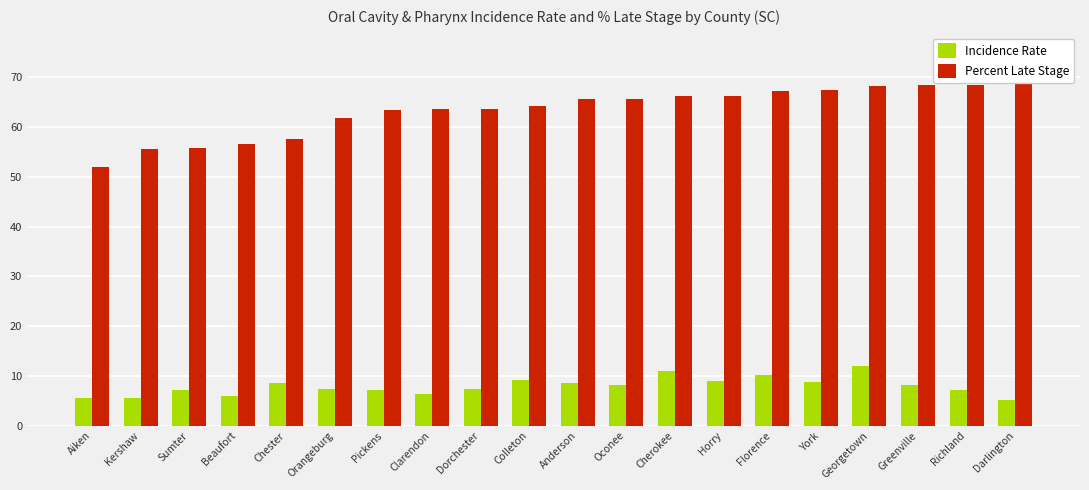

Rank the series by their maximum value, from lowest to highest.

Incidence Rate, Percent Late Stage